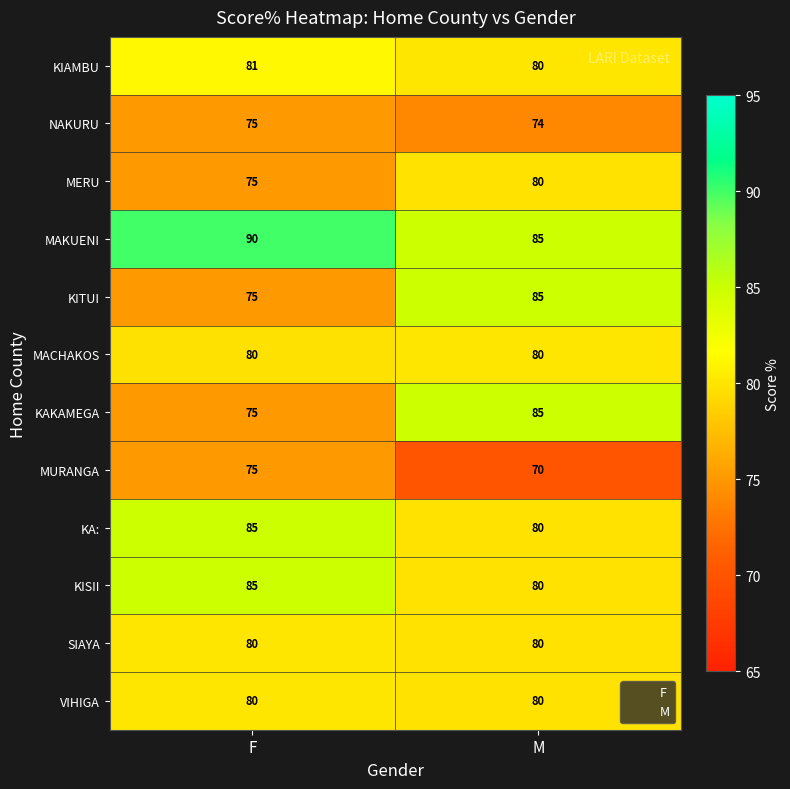

At how many categories does at least one series exceed 74?

2